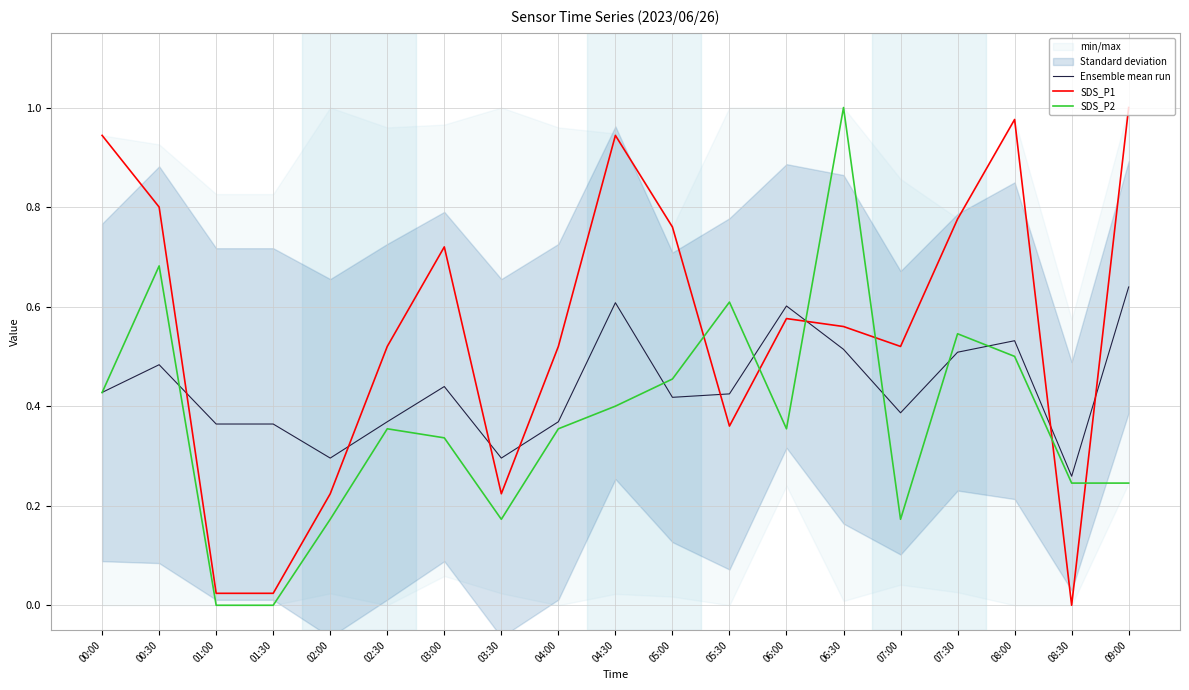

What is the highest value of the SDS_P1 series?

1.0